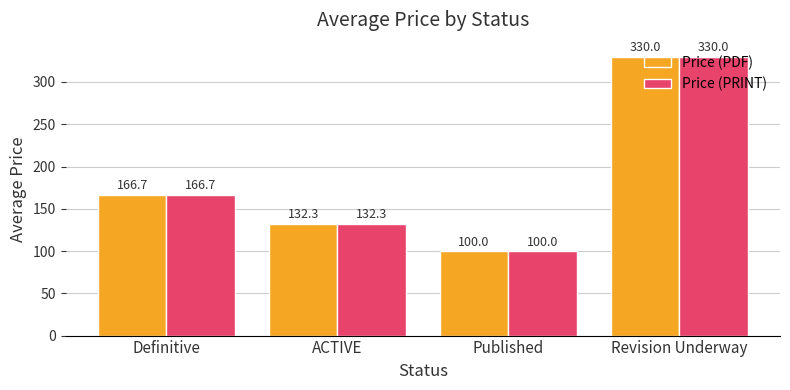

Reading right to left, list all the values displayed in this chart.

Price (PDF): Revision Underway=330.0	Published=100.0	ACTIVE=132.3	Definitive=166.7
Price (PRINT): Revision Underway=330.0	Published=100.0	ACTIVE=132.3	Definitive=166.7